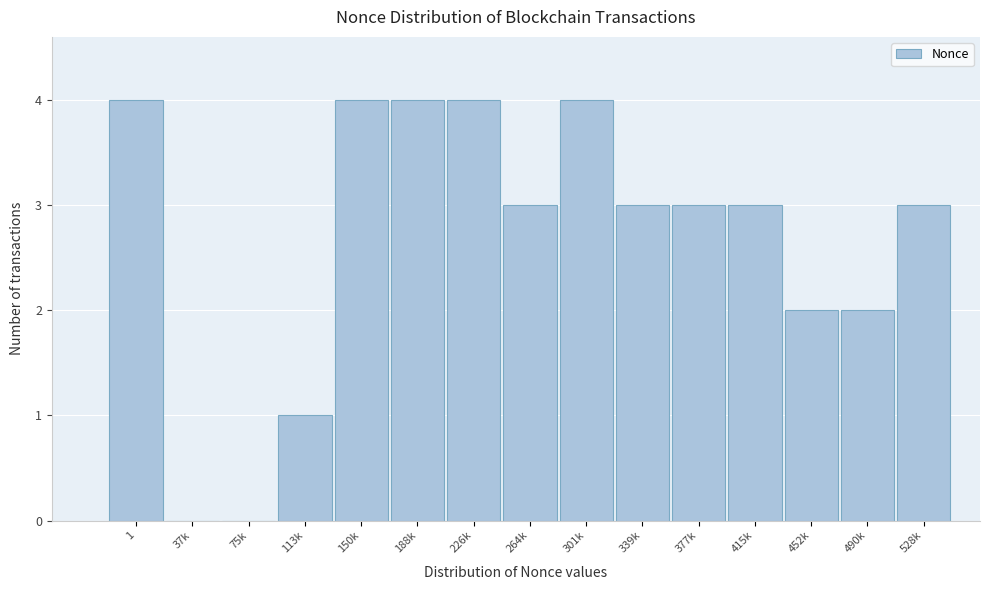

Reading right to left, what are all the values shown in this chart?

528k=3	490k=2	452k=2	415k=3	377k=3	339k=3	301k=4	264k=3	226k=4	188k=4	150k=4	113k=1	75k=0	37k=0	1=4